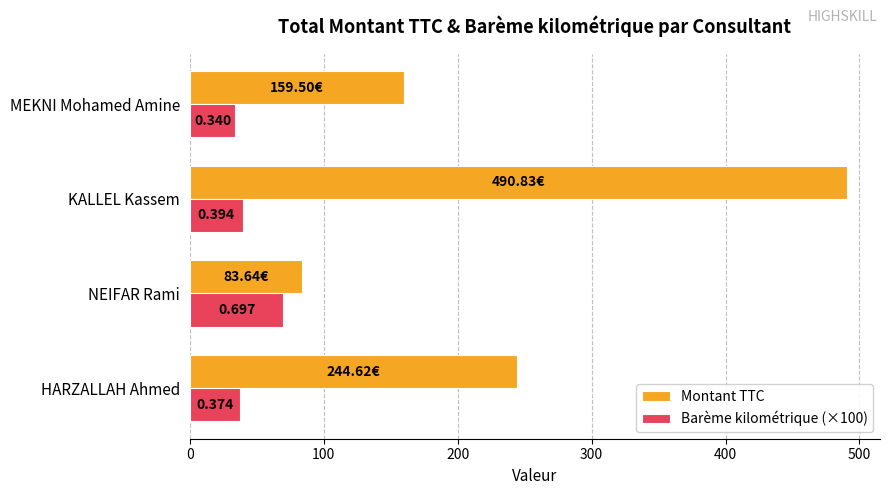

What are all the series names shown in the legend?

Montant TTC, Barème kilométrique (×100)